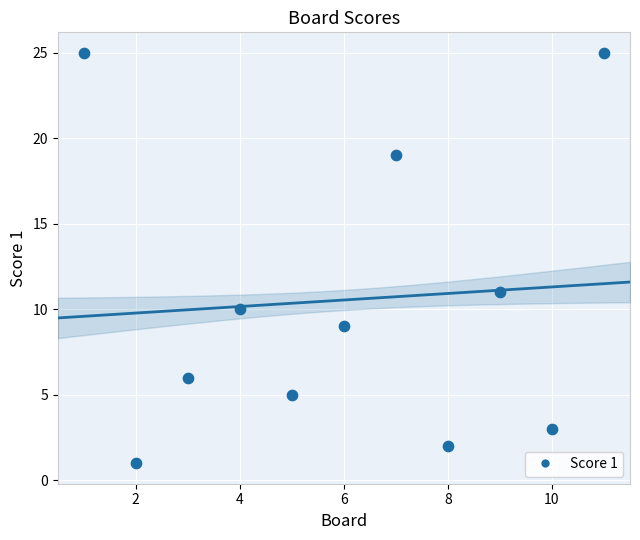

What is the range of Y values (max minus min)?

24